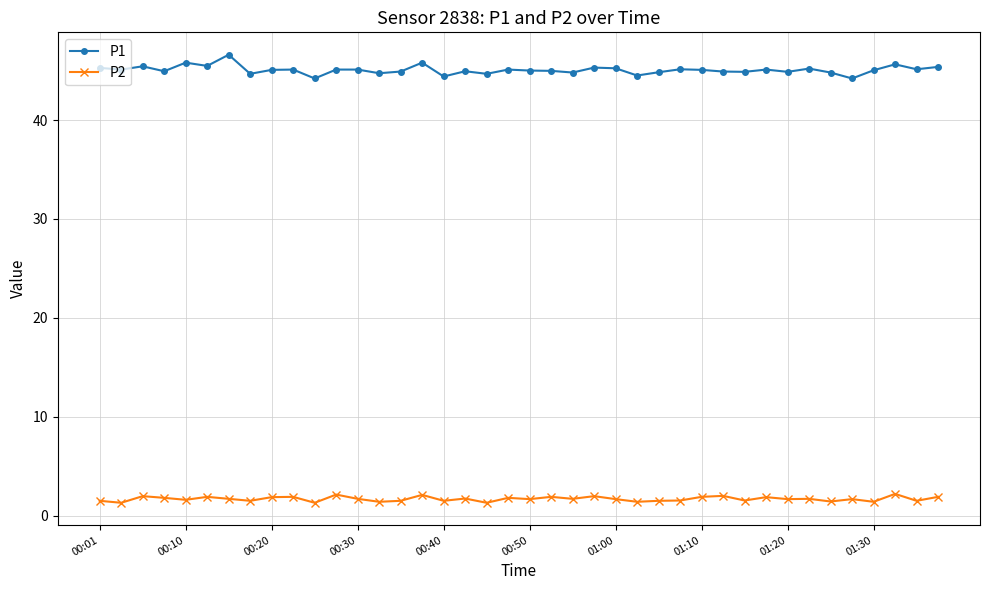

True or false: P2 and P1 cross at least once.

False